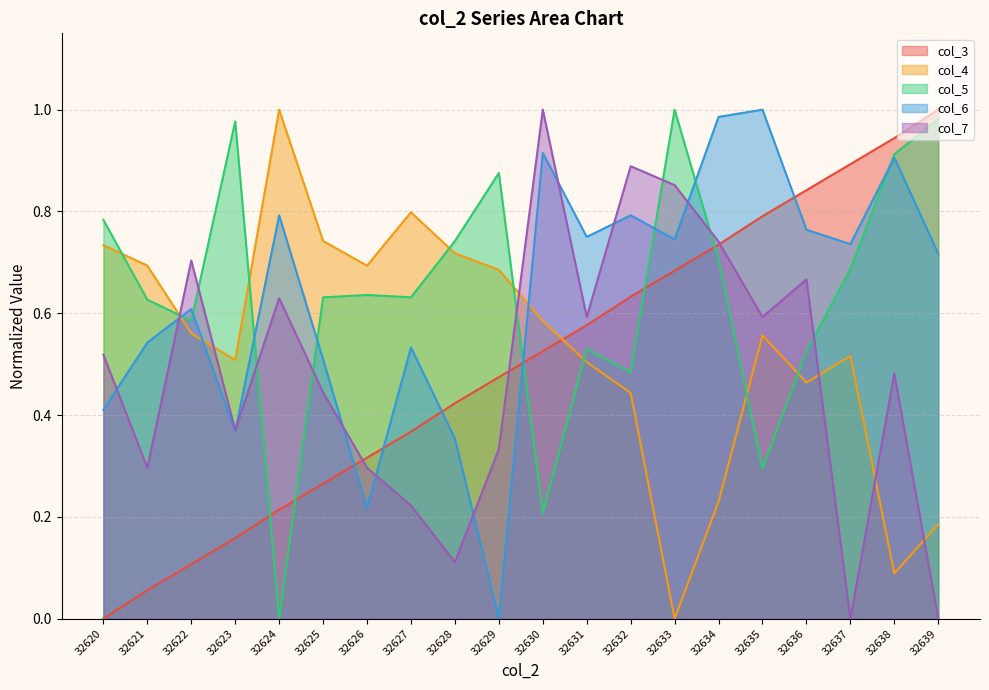

Where is col_6 nearest to the value 0?

32629